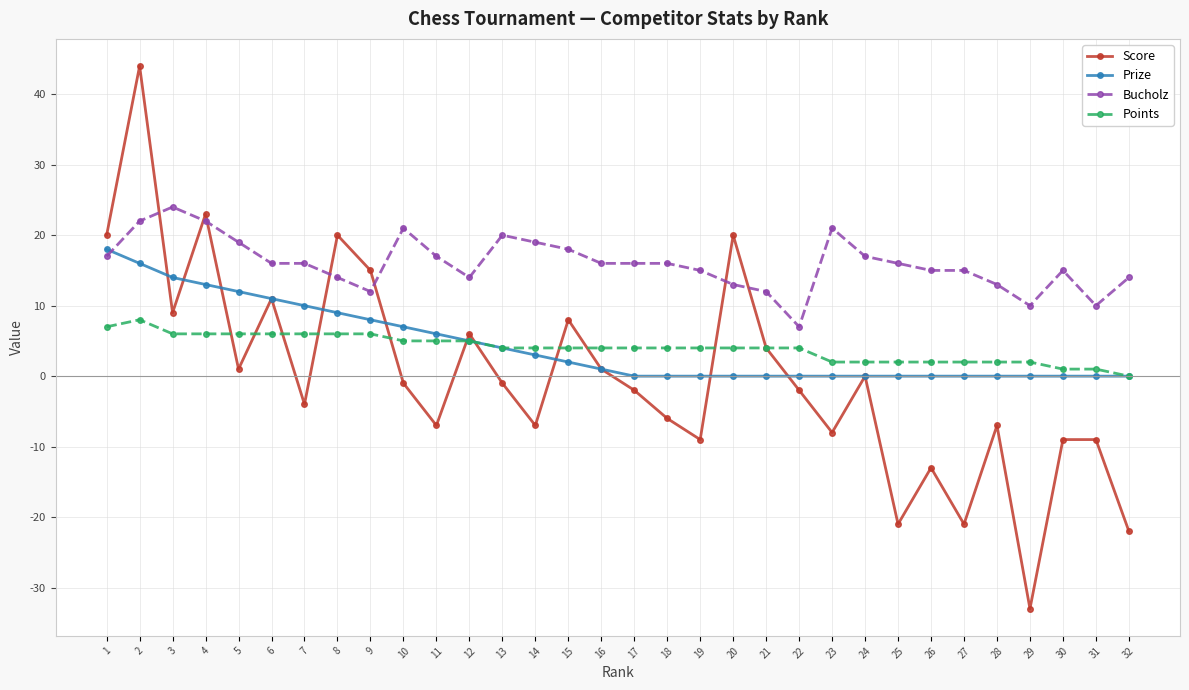

Where do Prize and Score first cross each other?

2 and 3